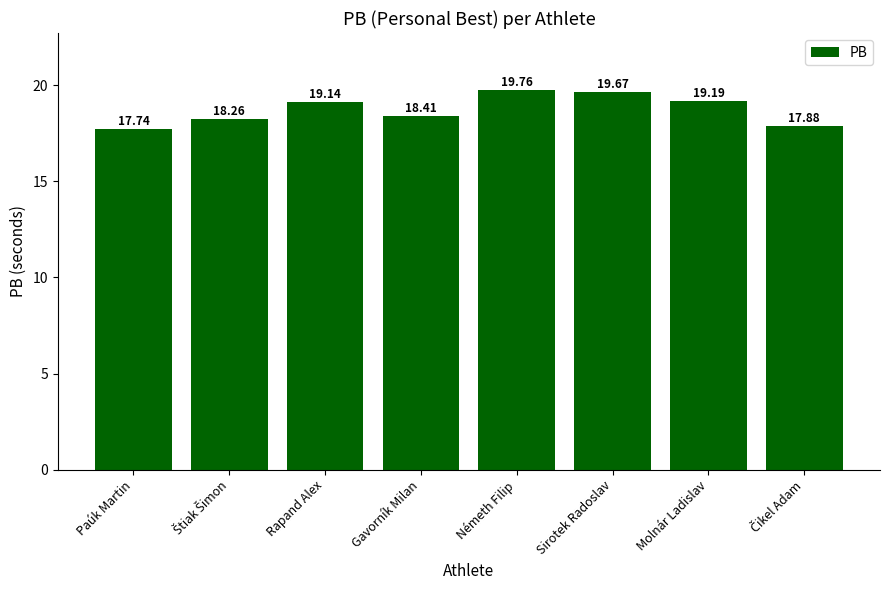

Count the number of data series in this chart.

1